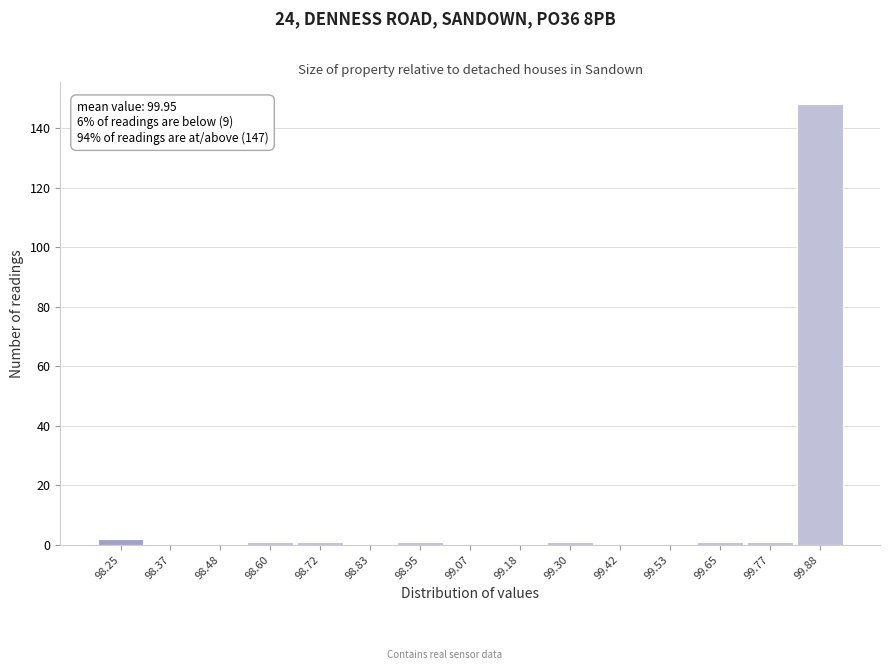

Reading left to right, what are all the values shown in this chart?

98.25=2	98.37=0	98.48=0	98.60=1	98.72=1	98.83=0	98.95=1	99.07=0	99.18=0	99.30=1	99.42=0	99.53=0	99.65=1	99.77=1	99.88=148